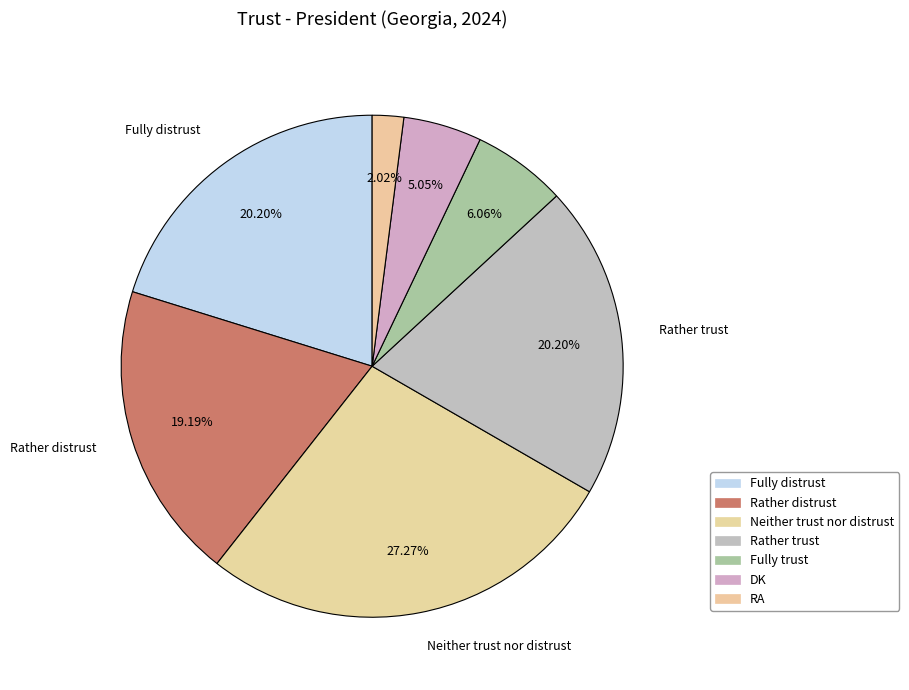

What percentage is the Fully distrust slice, to the nearest percent?

20%